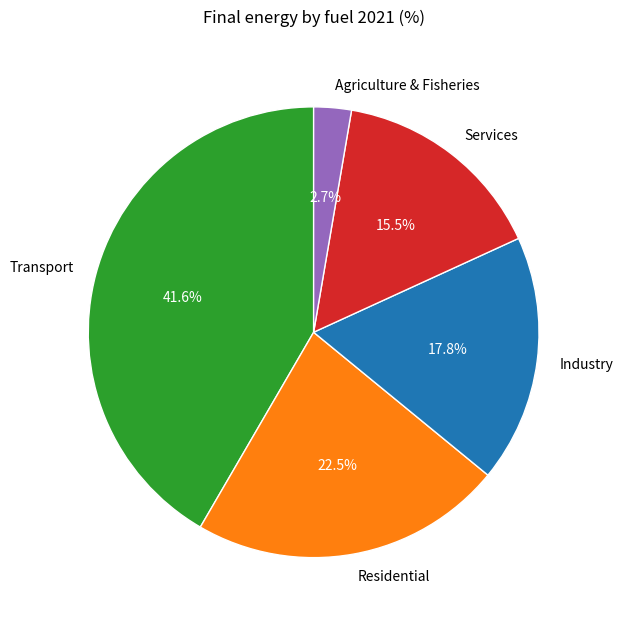

Is it true that Transport is 53% of the pie?

False